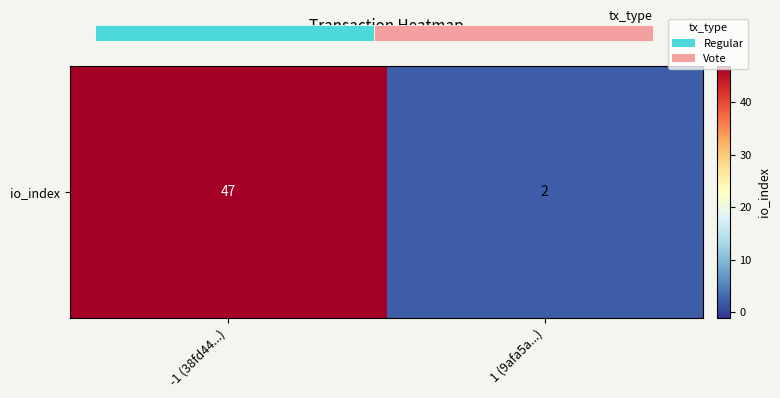

At which category does the chart reach its minimum across all series?

1 (9afa5a...)